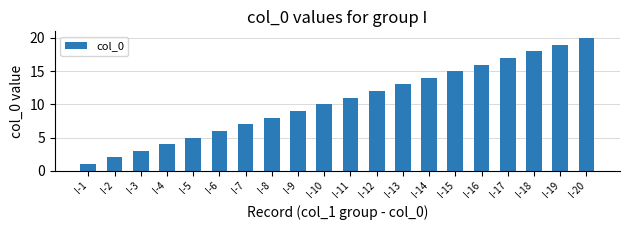

Where is the data nearest to the value 10?

I-10